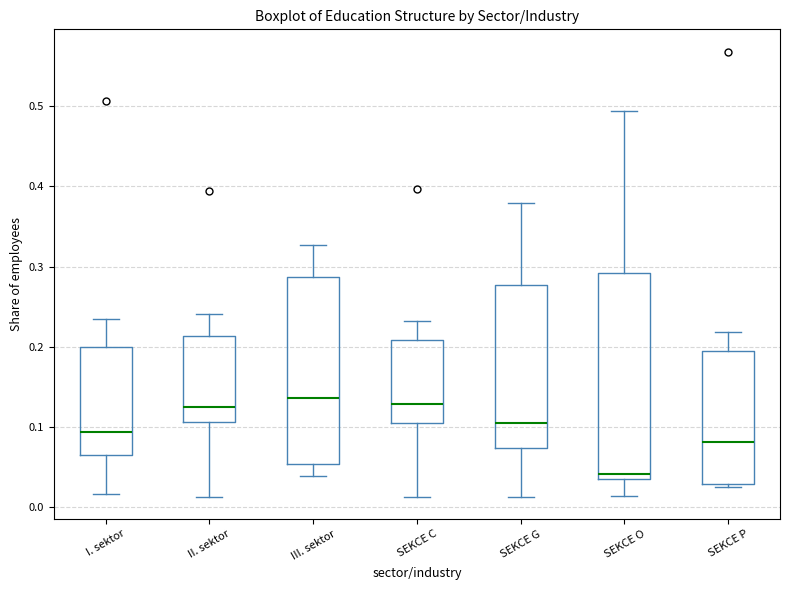

Reading left to right, transcribe this box plot: for each box, give where its median line is, the range the box spans, and where its two whiskers end, as read against the y-axis. The values are not printed on the chart, so give them approximately, as read against the axis.

I. sektor: median 0.09, box 0.06 to 0.20, whiskers 0.02 to 0.23
II. sektor: median 0.13, box 0.11 to 0.21, whiskers 0.01 to 0.24
III. sektor: median 0.14, box 0.05 to 0.29, whiskers 0.04 to 0.33
SEKCE C: median 0.13, box 0.11 to 0.21, whiskers 0.01 to 0.23
SEKCE G: median 0.10, box 0.07 to 0.28, whiskers 0.01 to 0.38
SEKCE O: median 0.04 (just above the box's lower edge), box 0.04 to 0.29, whiskers 0.01 to 0.49
SEKCE P: median 0.08, box 0.03 to 0.20, whiskers 0.02 to 0.22